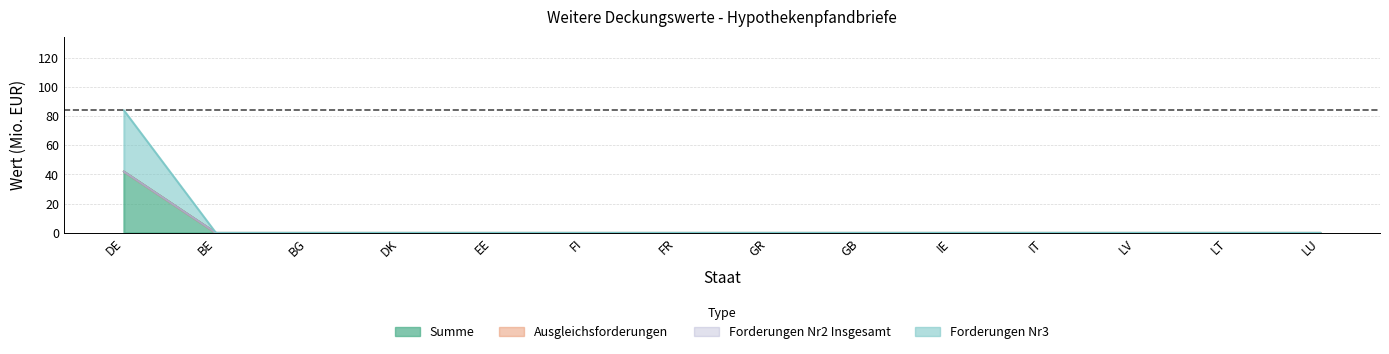

At which category is the sum across all series the highest?

DE